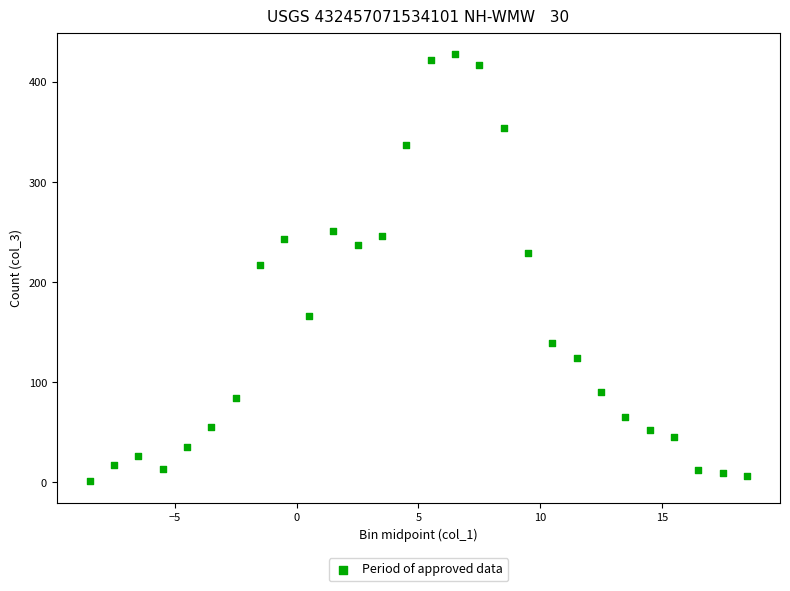

What is the range of Y values (max minus min)?

427